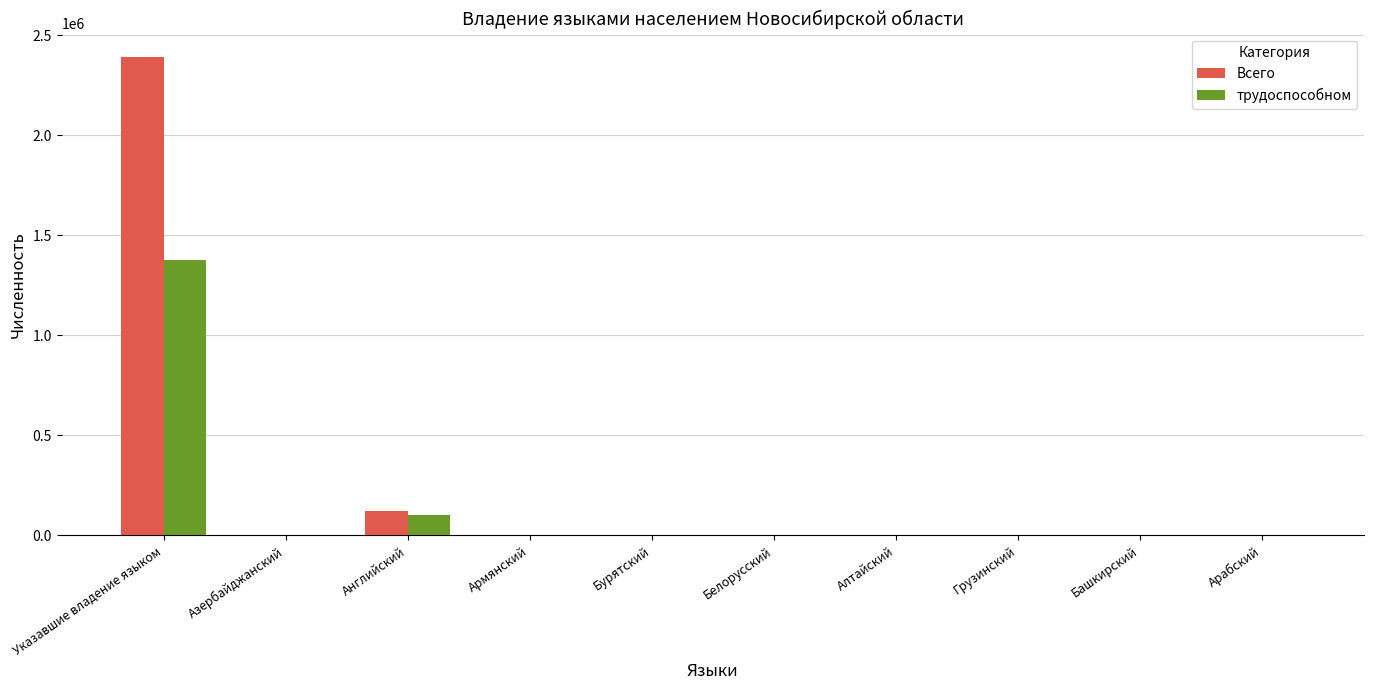

What is the maximum value for трудоспособном?

1378078